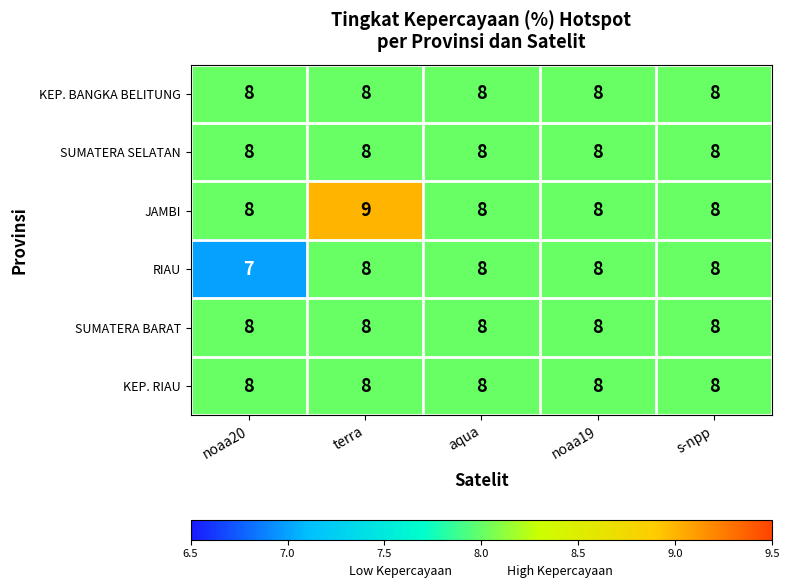

Reading left to right, what are all the values shown in this chart?

KEP. BANGKA BELITUNG: 8	8	8	8	8
SUMATERA SELATAN: 8	8	8	8	8
JAMBI: 8	9	8	8	8
RIAU: 7	8	8	8	8
SUMATERA BARAT: 8	8	8	8	8
KEP. RIAU: 8	8	8	8	8